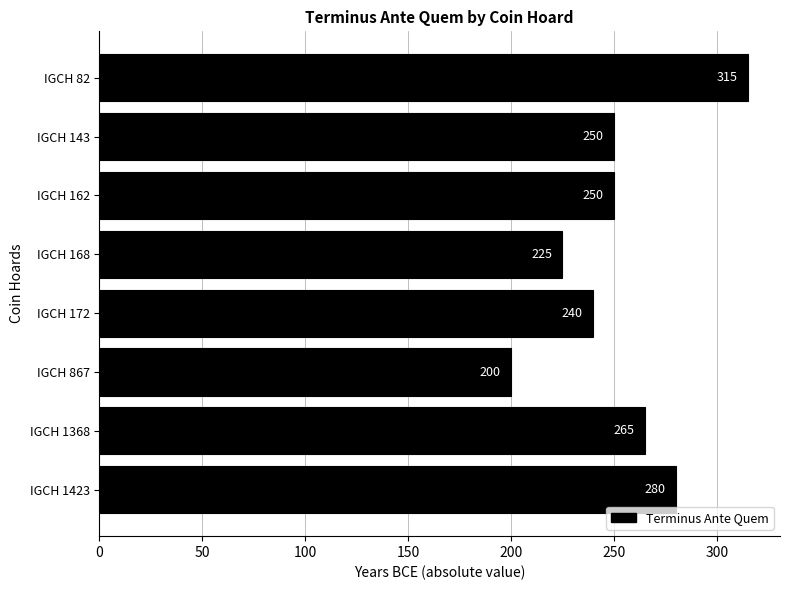

What is the difference between the maximum and second lowest values?

90